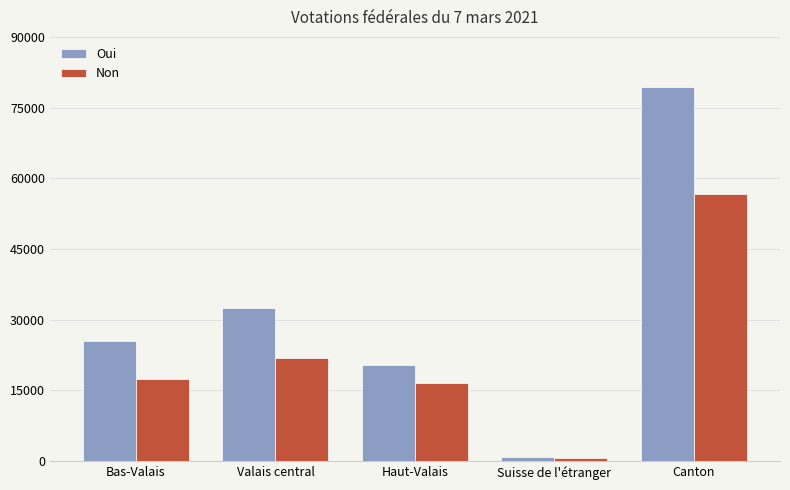

What are all the series names shown in the legend?

Oui, Non